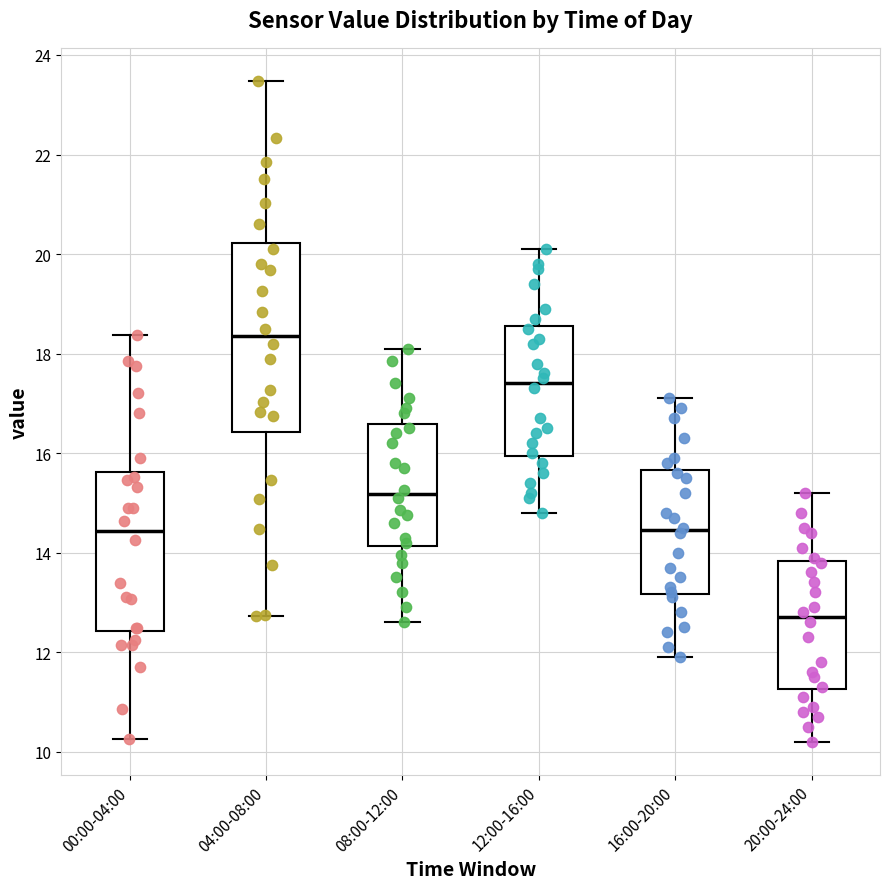

Which box's median line is the lowest?

20:00-24:00